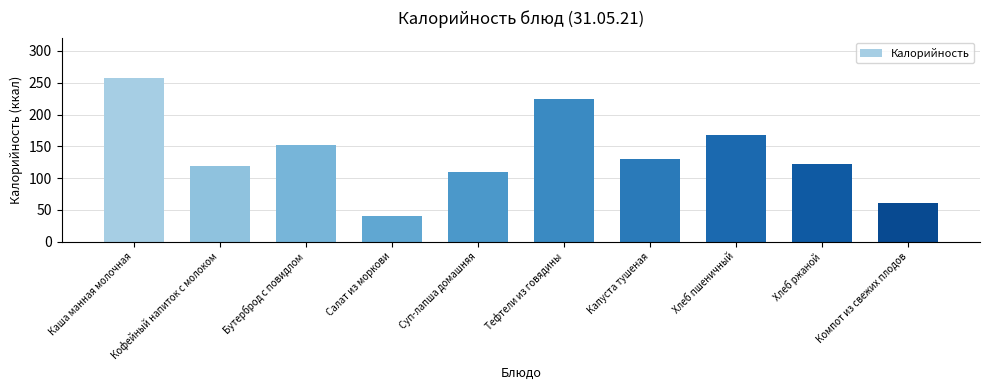

Which category has the lowest value across all series?

Салат из моркови